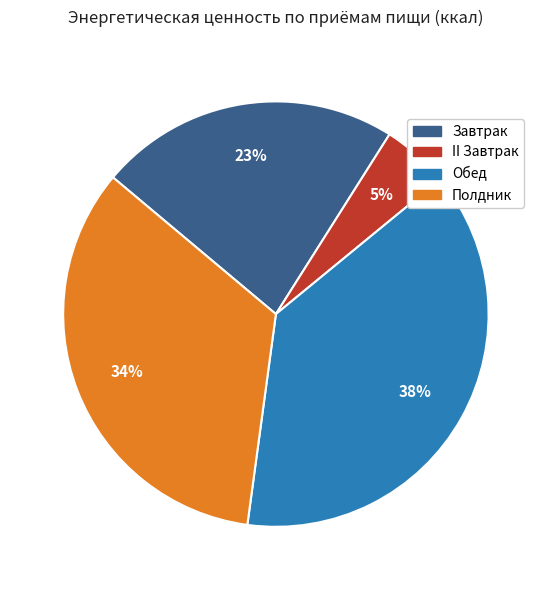

Does Полдник account for over 50% of the chart?

No